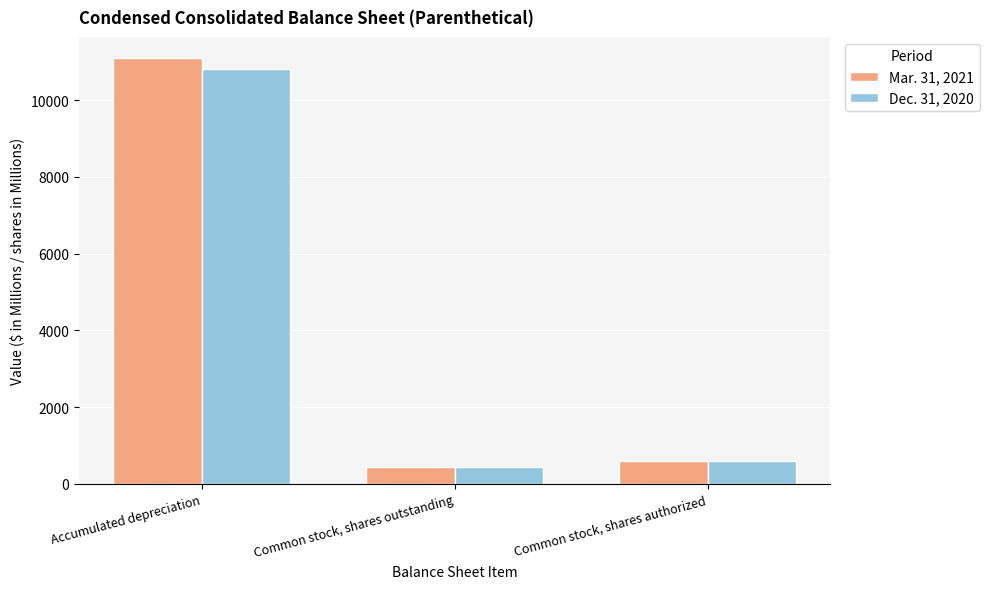

Which series has the largest range (max minus min)?

Mar. 31, 2021